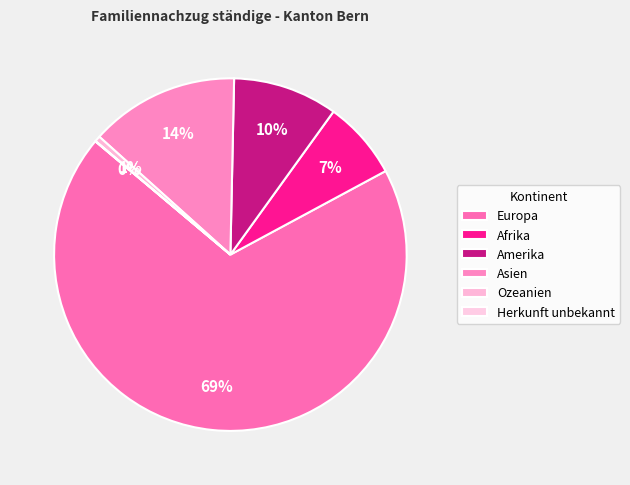

What is the change in value from Asien to Ozeanien?

-481